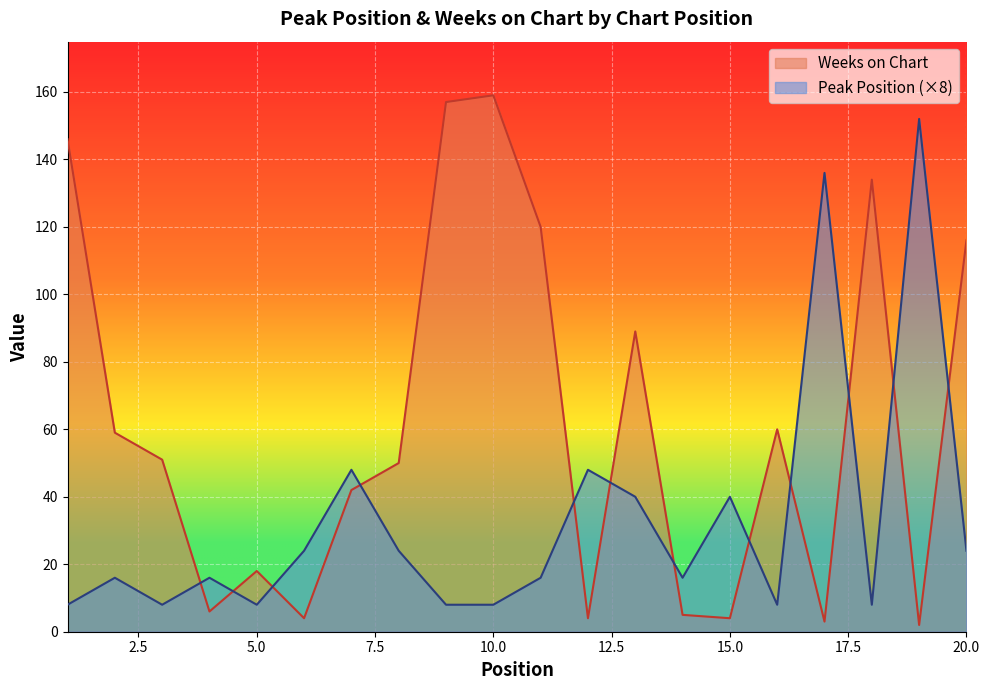

What value does the Peak Position series have at 4?

16